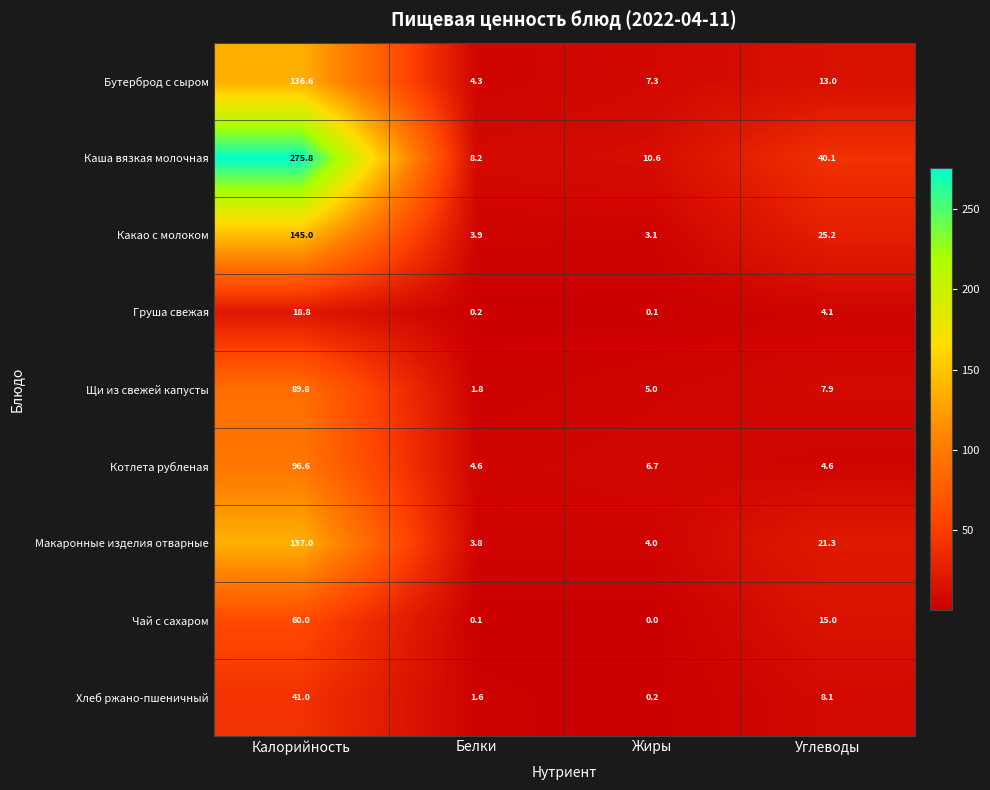

At which label does Груша свежая first exceed 4?

Калорийность